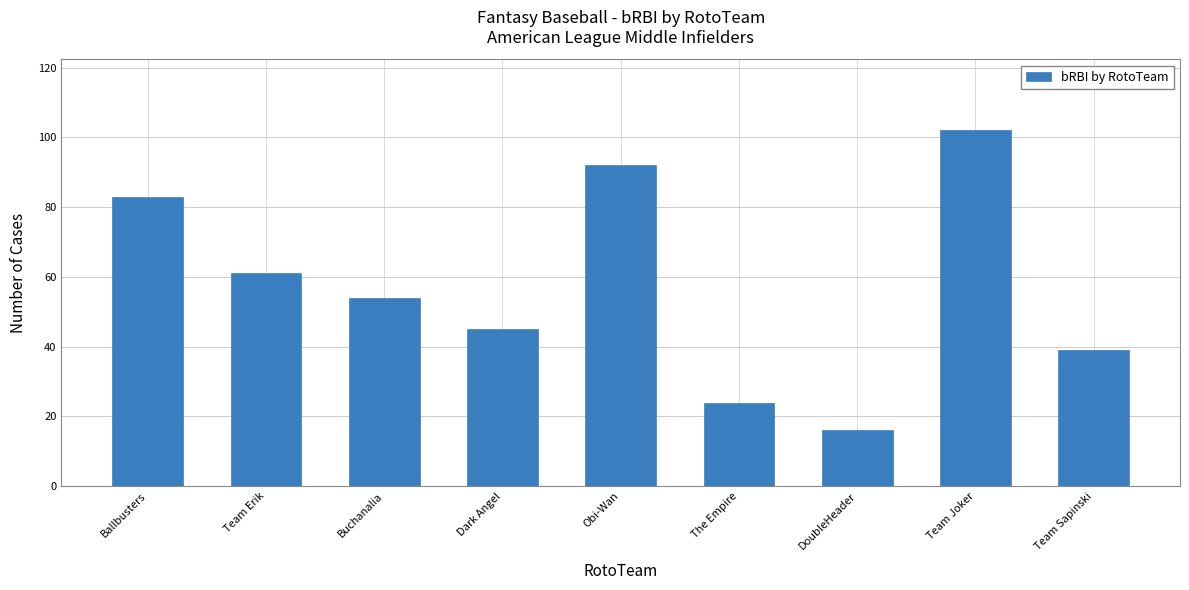

How many values are below 54?

4